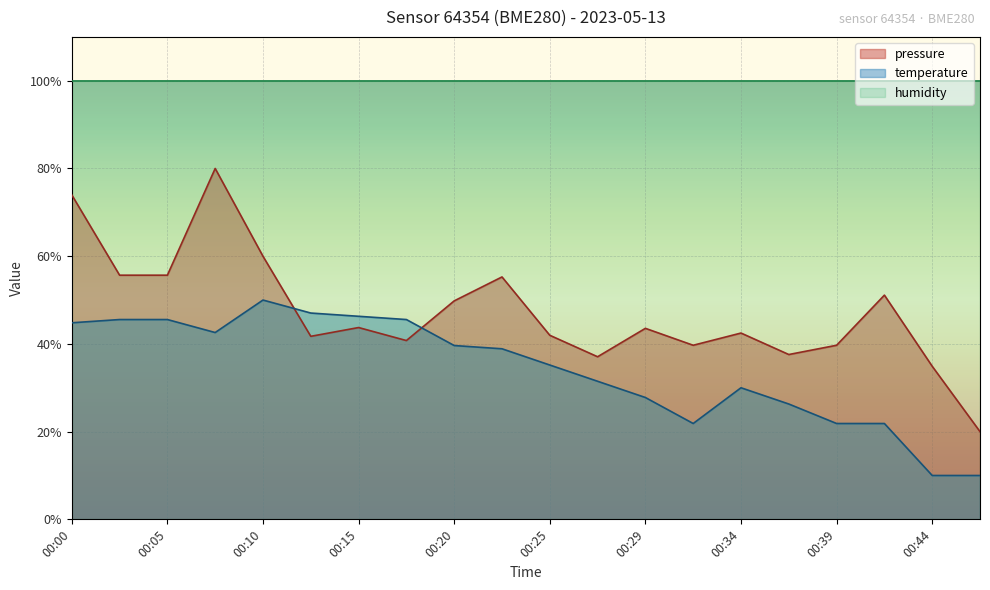

The value of temperature at 00:08 is 42.6. True or false?

True